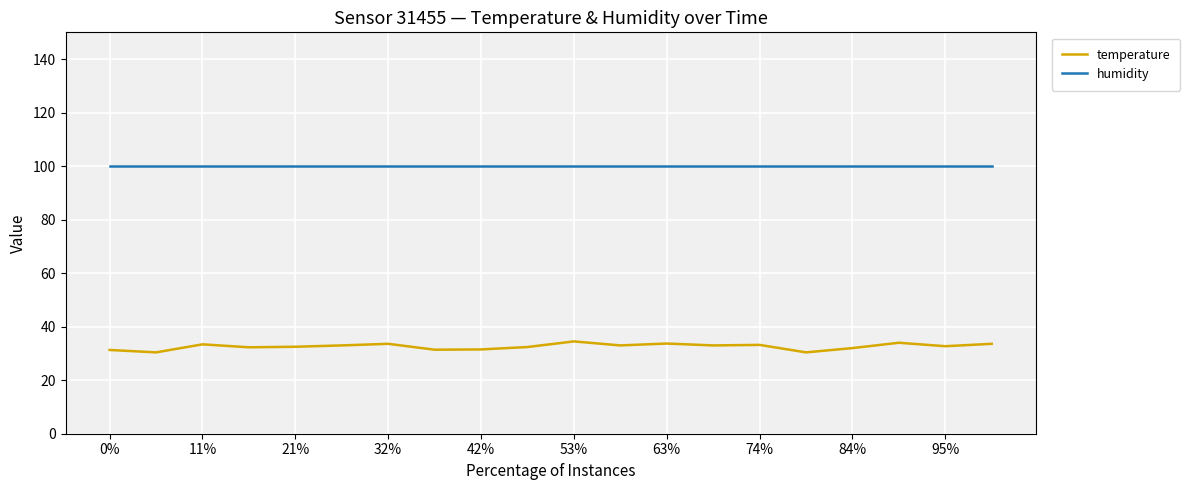

List the series in order of their peak value, lowest first.

temperature, humidity